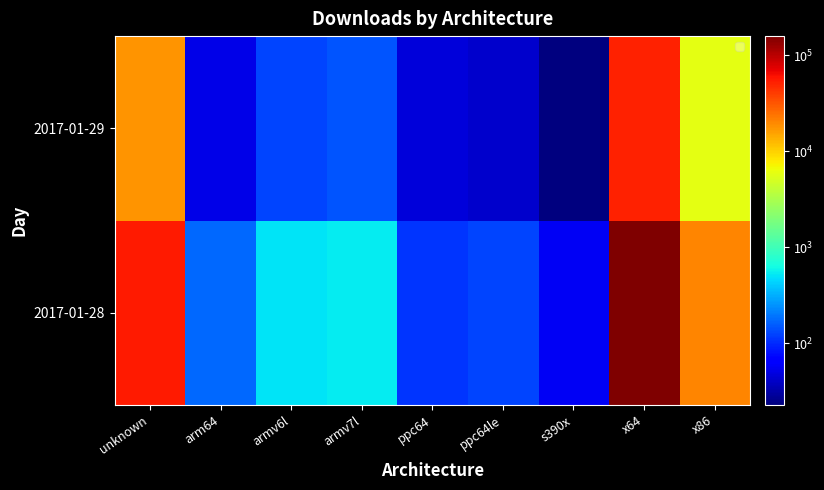

Reading right to left, list all the values displayed in this chart.

2017-01-28: x86=19998	x64=157653	s390x=57	ppc64le=126	ppc64=111	armv7l=540	armv6l=502	arm64=174	unknown=54692
2017-01-29: x86=5813	x64=52046	s390x=23	ppc64le=42	ppc64=47	armv7l=144	armv6l=127	arm64=52	unknown=17891